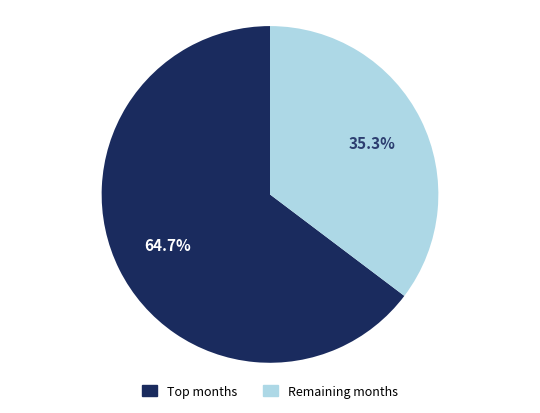

Is there a majority slice in this chart?

Yes